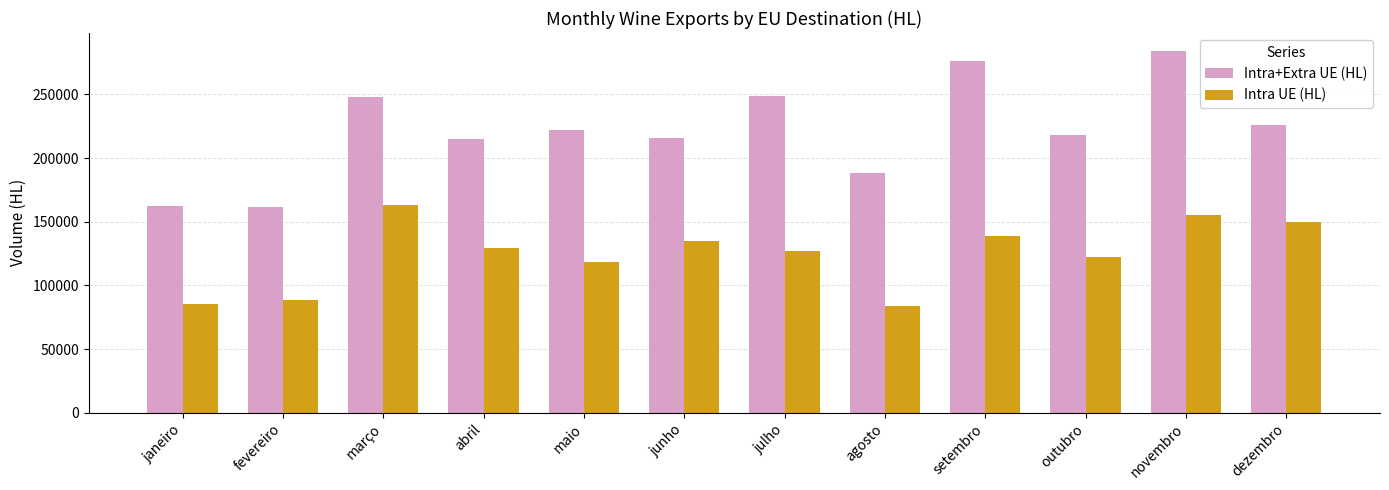

What is the approximate value of Intra+Extra UE (HL) at outubro?

218413.5